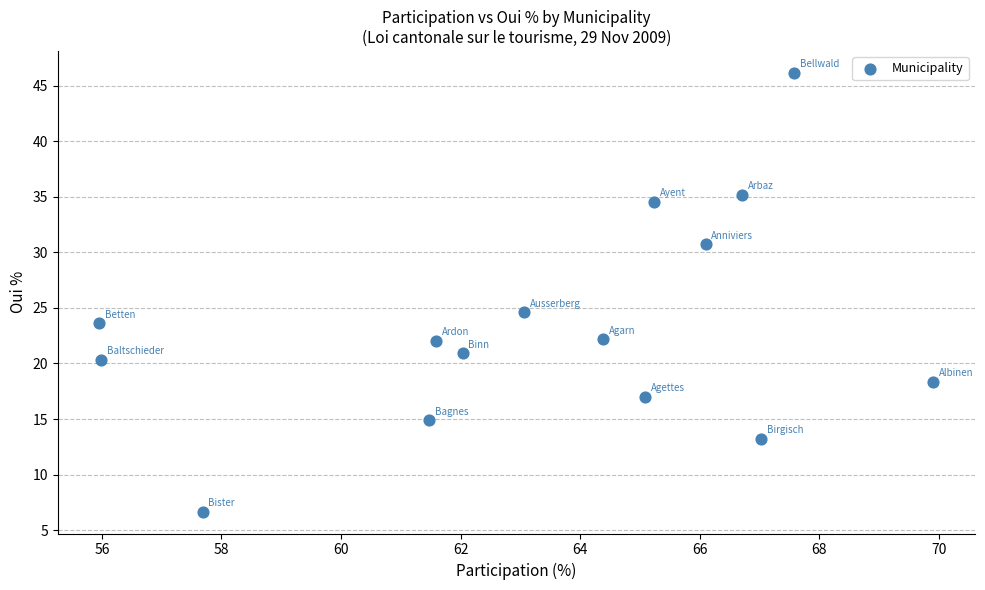

What is the range of X values (max minus min)?

13.9